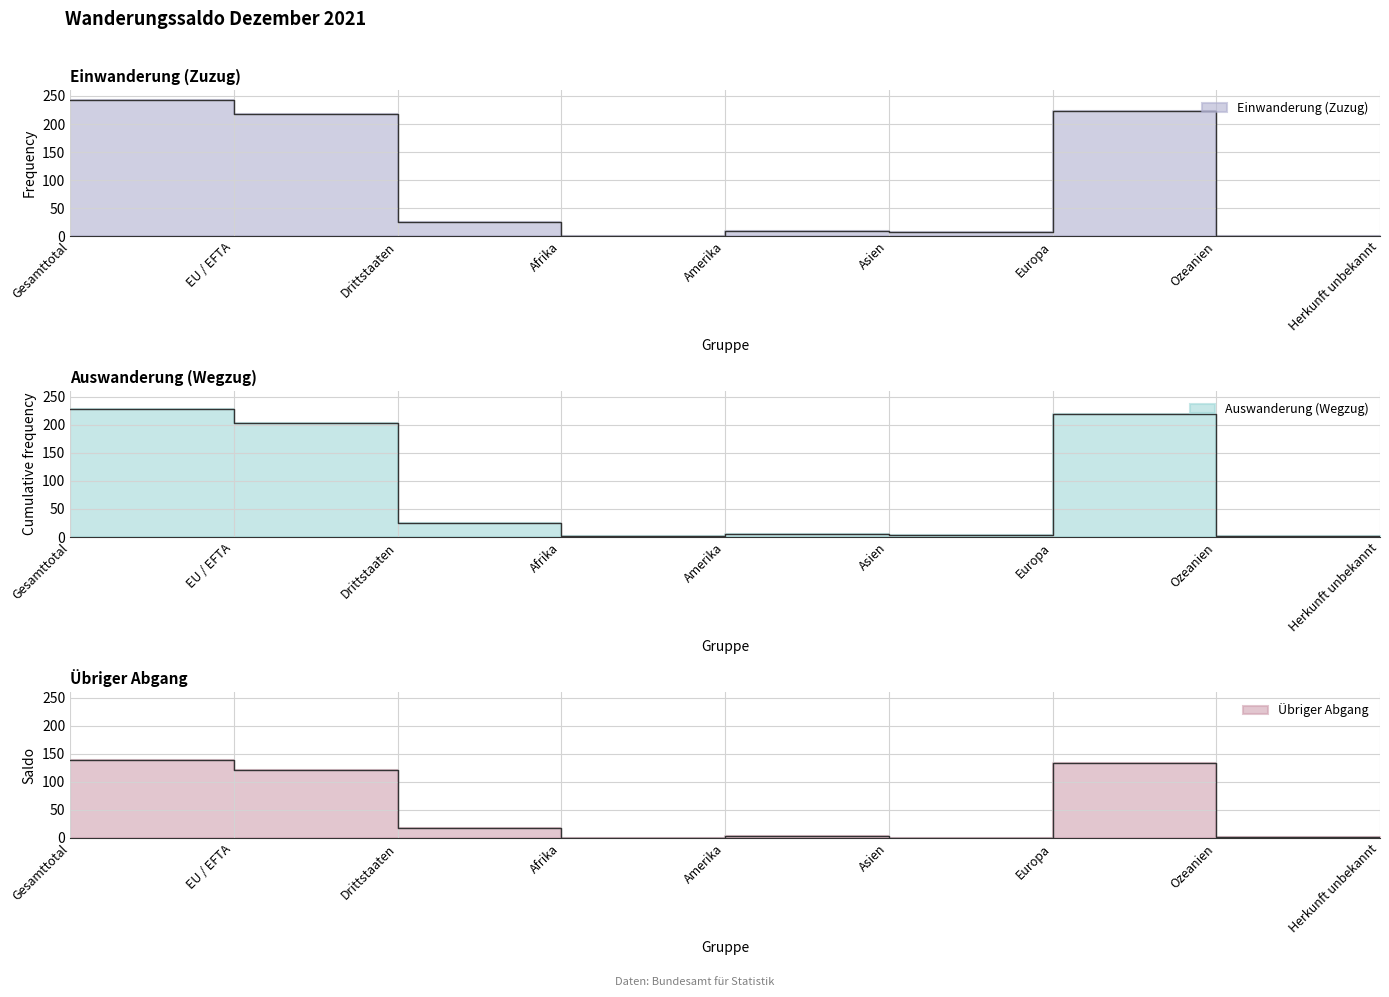

Reading right to left, transcribe all the data shown in this chart.

Einwanderung (Zuzug): Herkunft unbekannt=0	Ozeanien=1	Europa=224	Asien=8	Amerika=9	Afrika=1	Drittstaaten=25	EU / EFTA=218	Gesamttotal=243
Auswanderung (Wegzug): Herkunft unbekannt=0	Ozeanien=1	Europa=219	Asien=3	Amerika=5	Afrika=1	Drittstaaten=25	EU / EFTA=204	Gesamttotal=229
Übriger Abgang: Herkunft unbekannt=0	Ozeanien=1	Europa=134	Asien=0	Amerika=4	Afrika=0	Drittstaaten=18	EU / EFTA=121	Gesamttotal=139